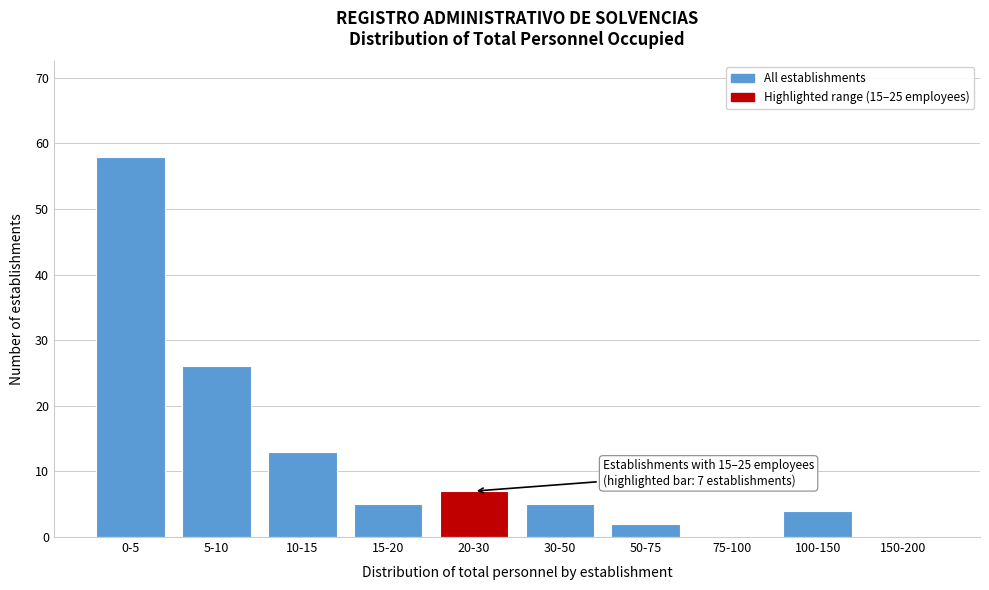

Reading left to right, extract all data points from this chart.

0-5=58	5-10=26	10-15=13	15-20=5	20-30=7	30-50=5	50-75=2	75-100=0	100-150=4	150-200=0